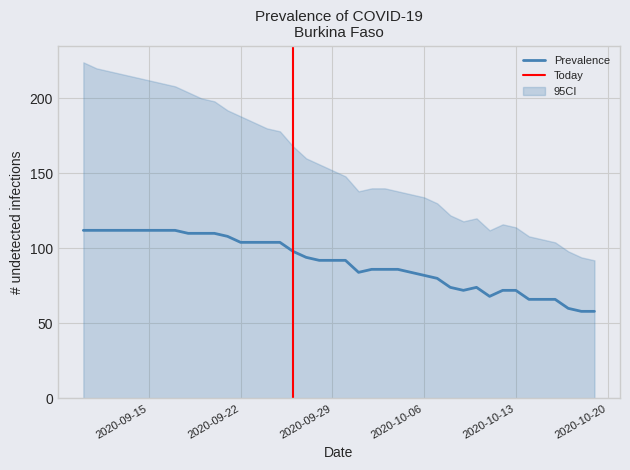

True or false: CI_lower and CI_upper cross at least once.

False